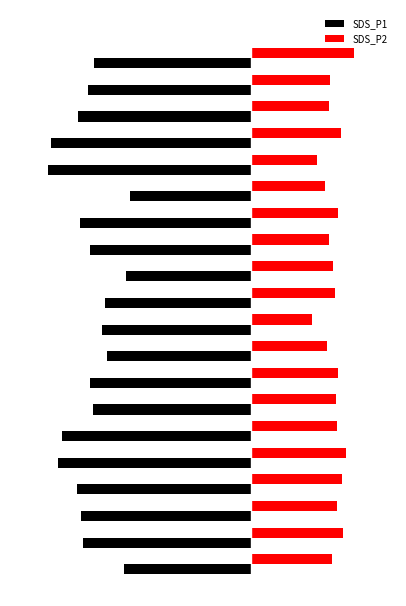

Which series has the largest range (max minus min)?

SDS_P1